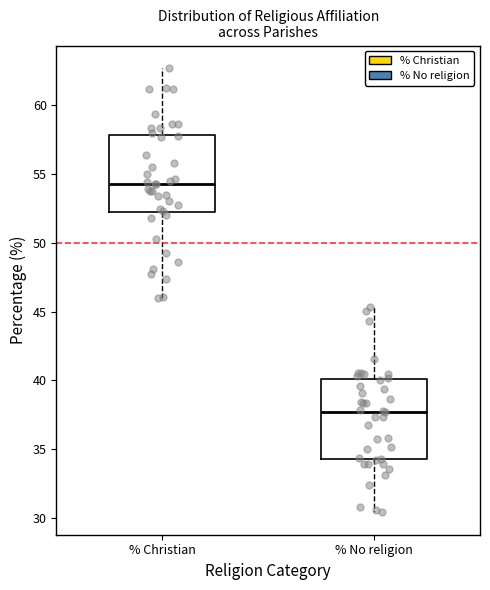

Reading left to right, transcribe this box plot: for each box, give where its median line is, the range the box spans, and where its two whiskers end, as read against the y-axis. The values are not printed on the chart, so give them approximately, as read against the axis.

% Christian: median 54.5, box 52.0 to 58.0, whiskers 46.0 to 62.5
% No religion: median 37.5, box 34.5 to 40.0, whiskers 30.5 to 45.5